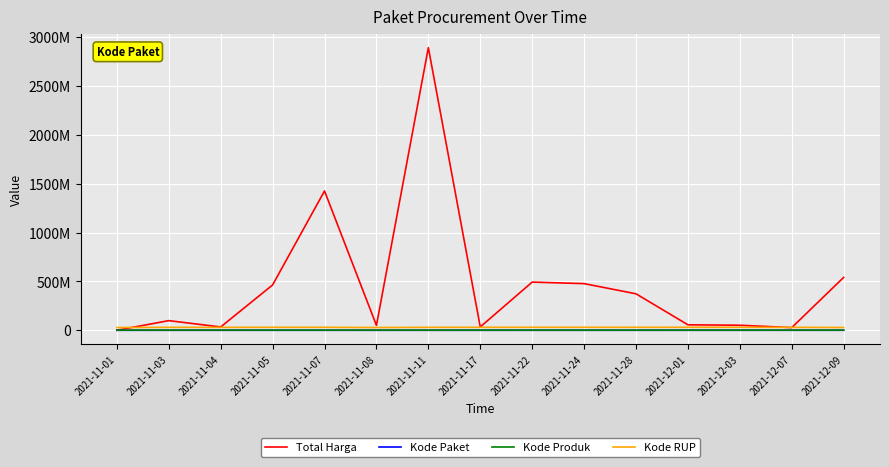

What are all the series names shown in the legend?

Total Harga, Kode Paket, Kode Produk, Kode RUP